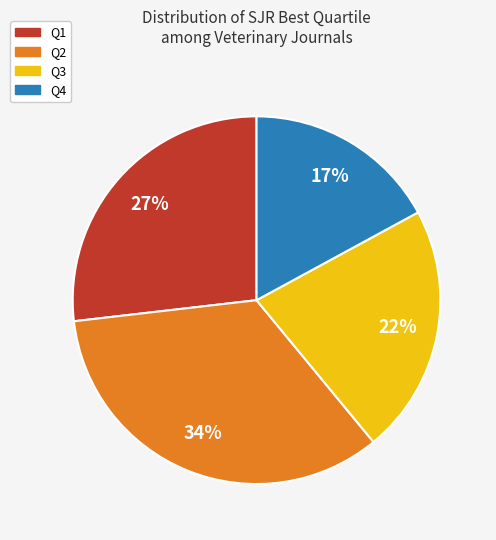

How many slices are in this pie chart?

4